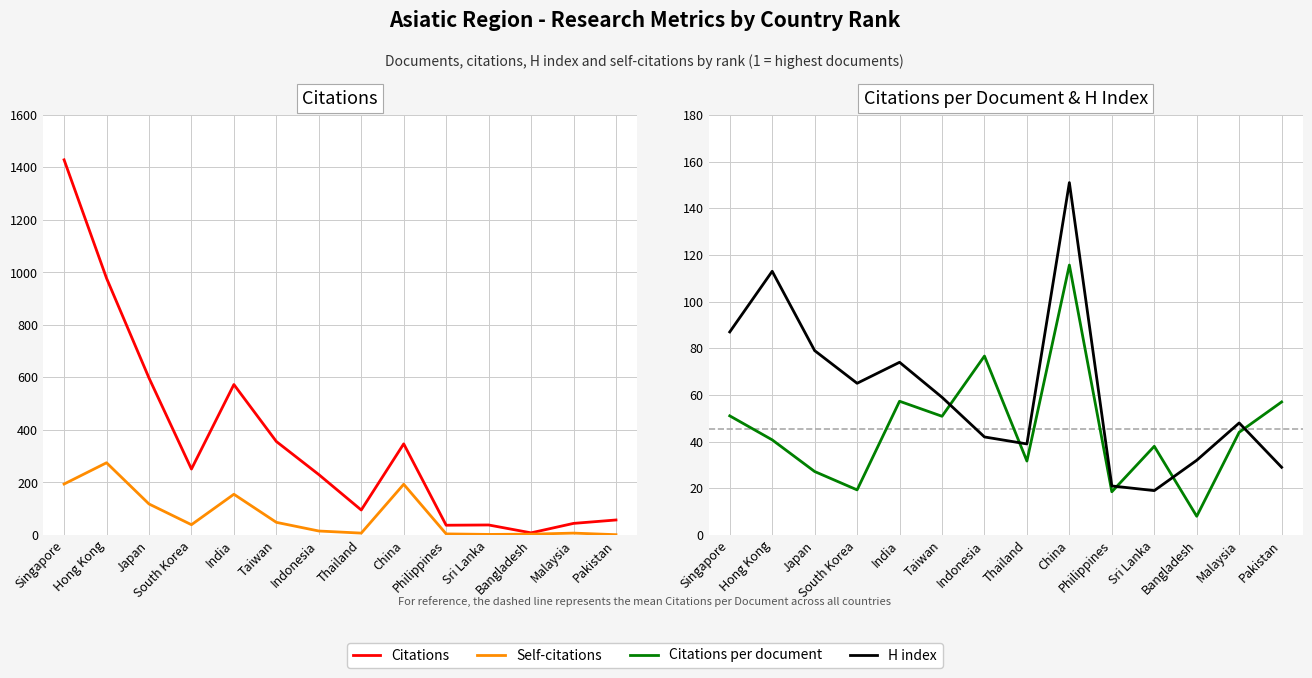

List the series in order of their peak value, lowest first.

Citations per document, H index, Self-citations, Citations